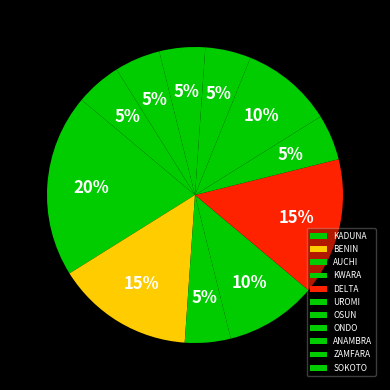

Count the number of slices in the pie.

11